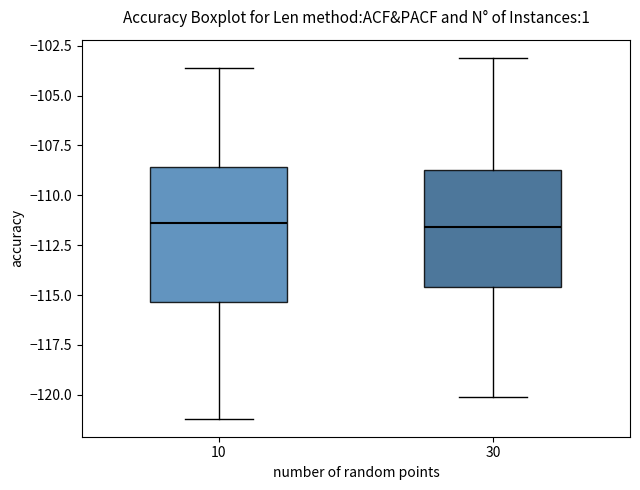

Reading left to right, transcribe this box plot: for each box, give where its median line is, the range the box spans, and where its two whiskers end, as read against the y-axis. The values are not printed on the chart, so give them approximately, as read against the axis.

10: median -111.5, box -115.5 to -108.5, whiskers -121.0 to -103.5
30: median -111.5, box -114.5 to -108.5, whiskers -120.0 to -103.0